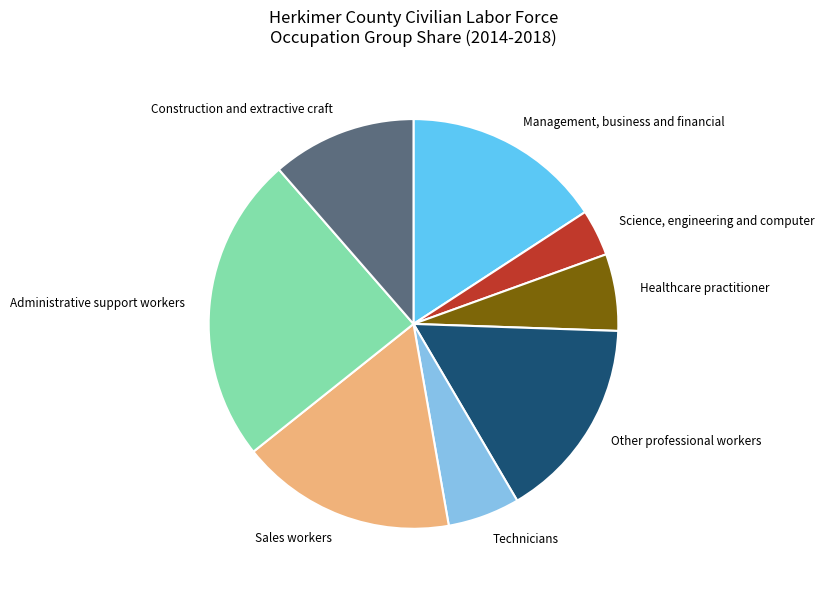

How many segments does this pie chart have?

8